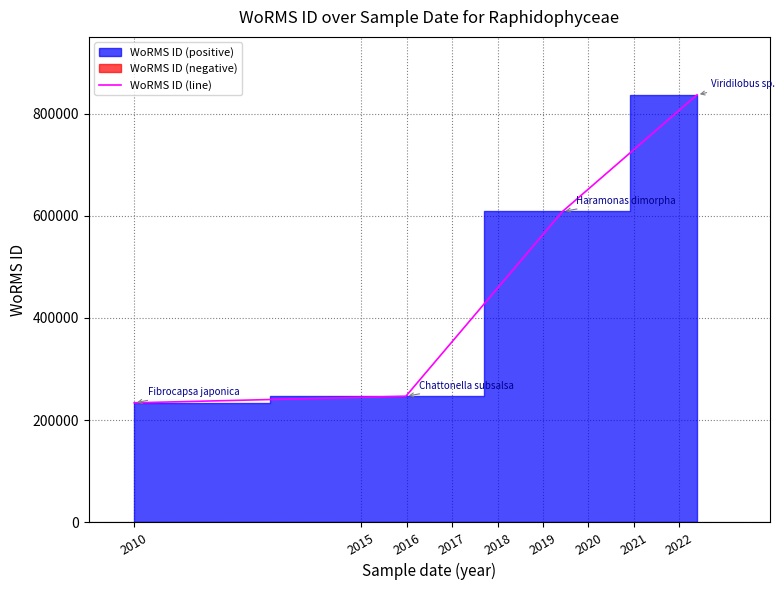

How many data points are above 608356?

1